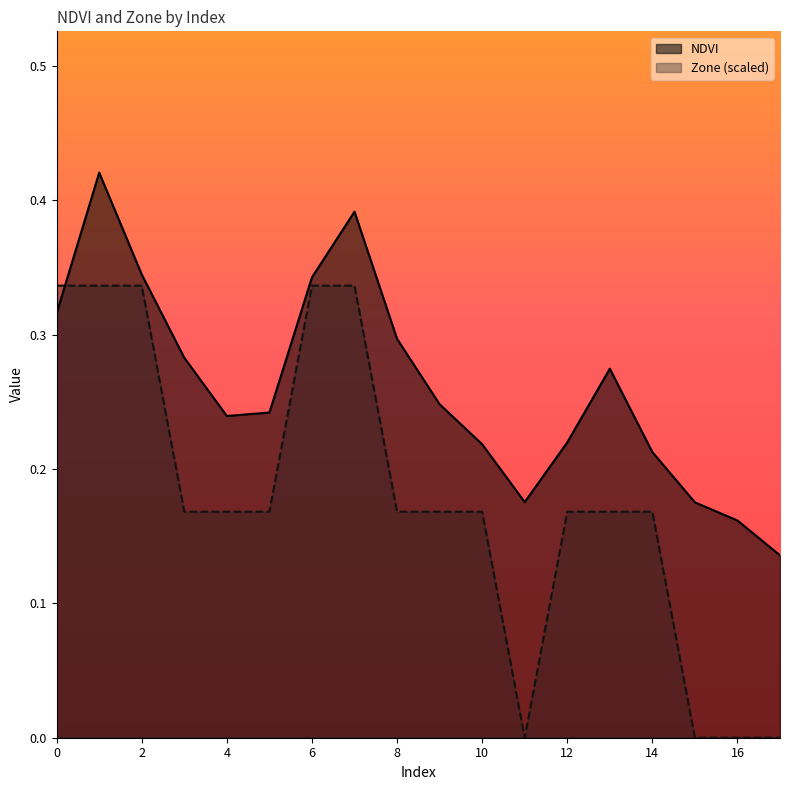

At how many categories does at least one series exceed 0?

18